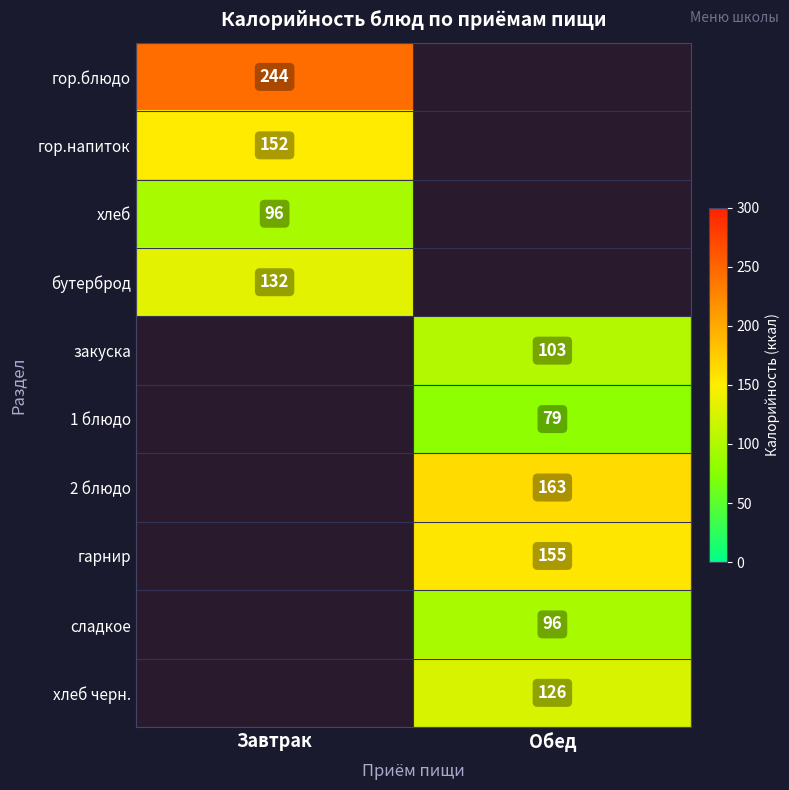

True or false: бутерброд has a value of 174 at Завтрак.

False